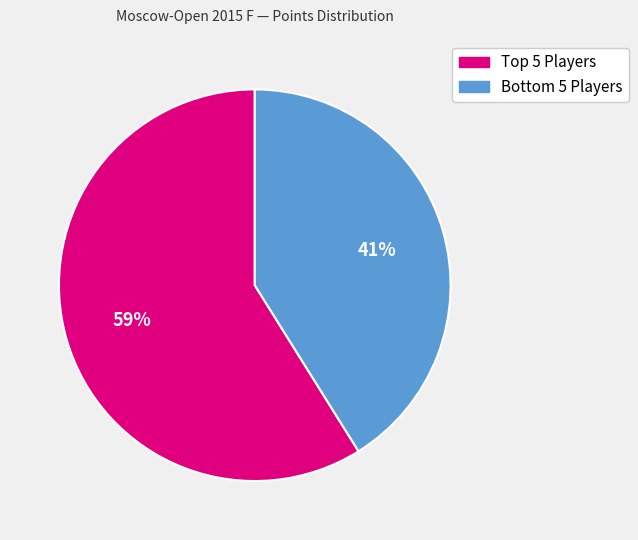

Is there any slice that represents more than half of the pie?

Yes